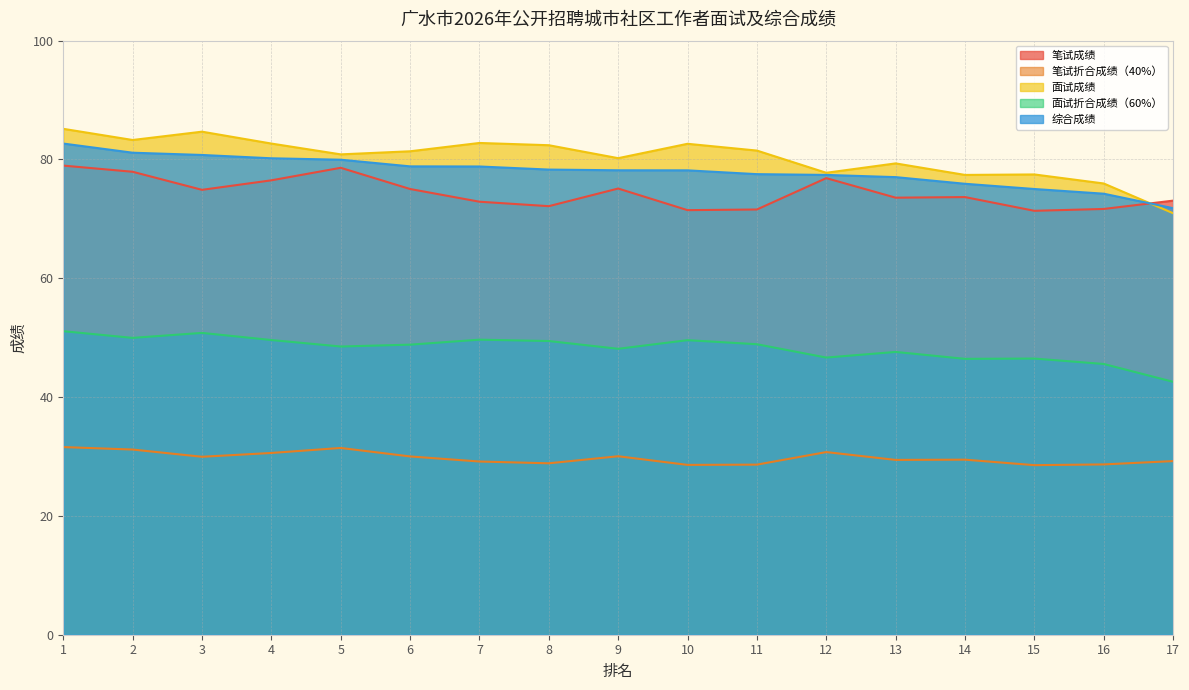

List the labels in order of 笔试成绩 value, largest first.

1, 5, 2, 12, 4, 9, 6, 3, 14, 13, 17, 7, 8, 16, 11, 10, 15